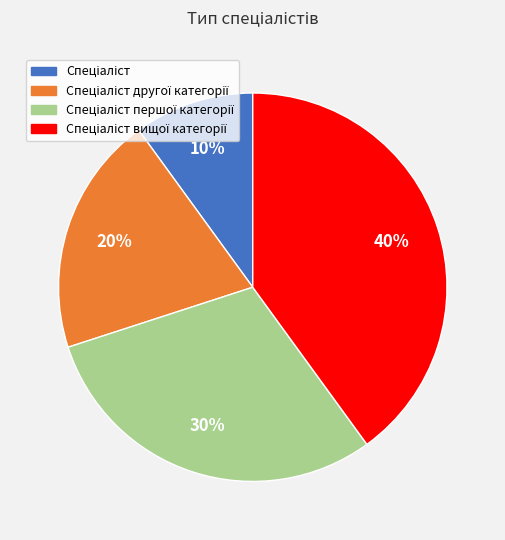

Is there a majority slice in this chart?

No